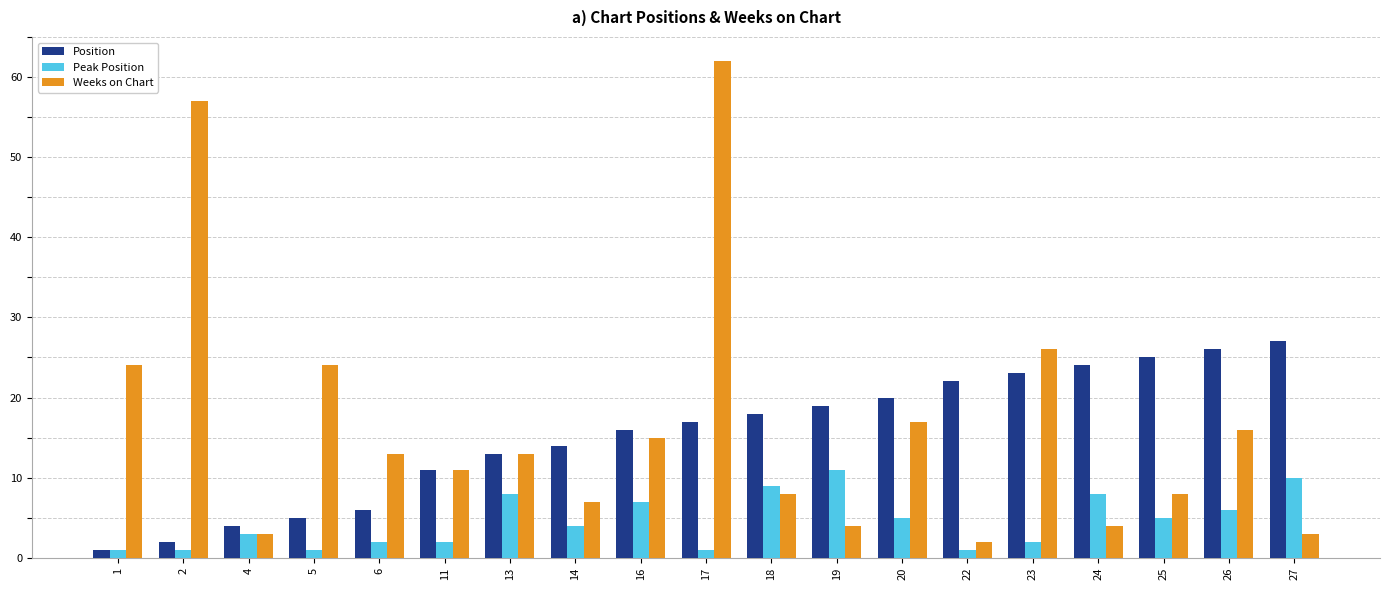

What is the minimum value shown in the chart?

1